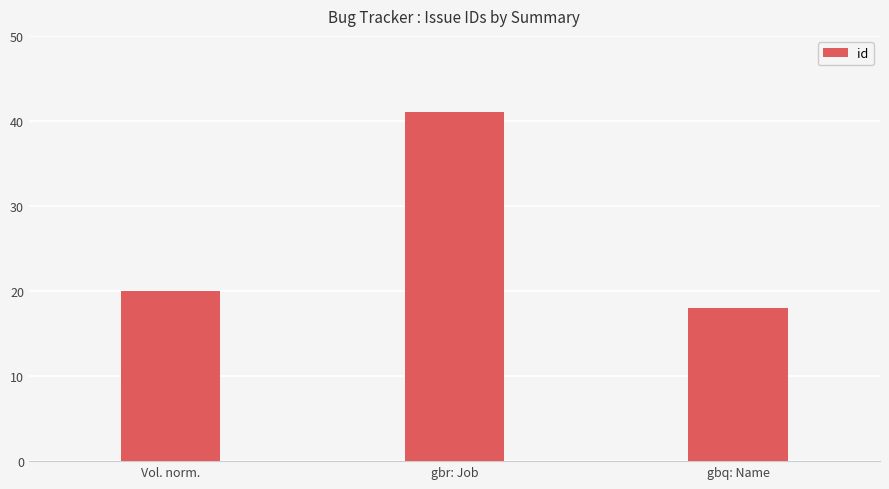

What is the difference between the maximum and minimum values?

23